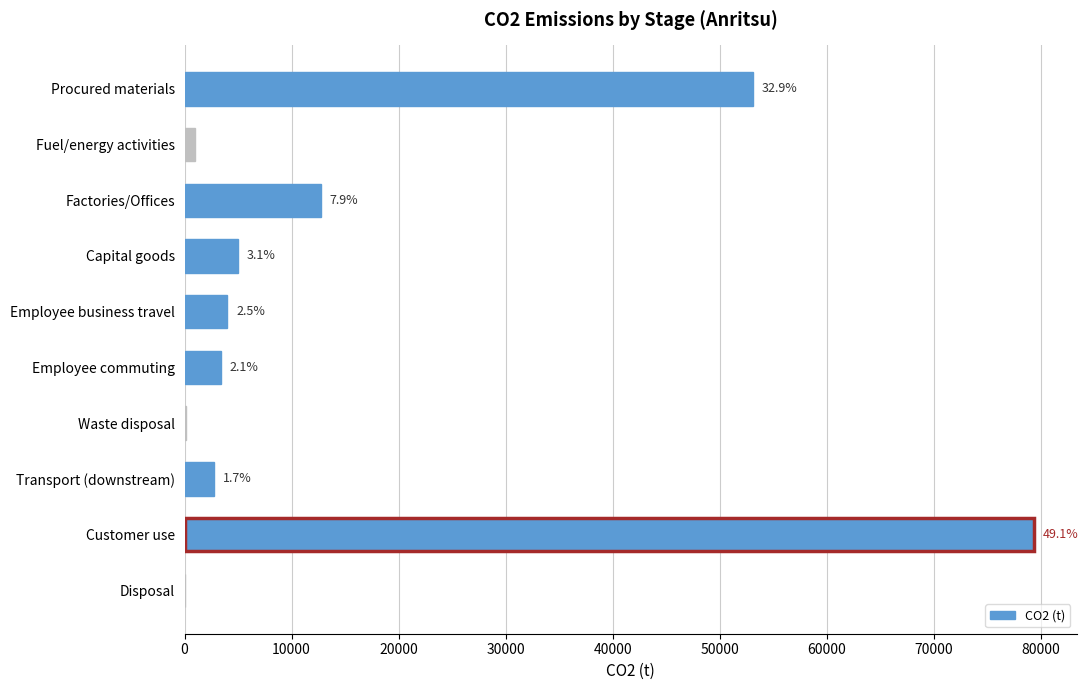

Does the chart contain any negative values?

No